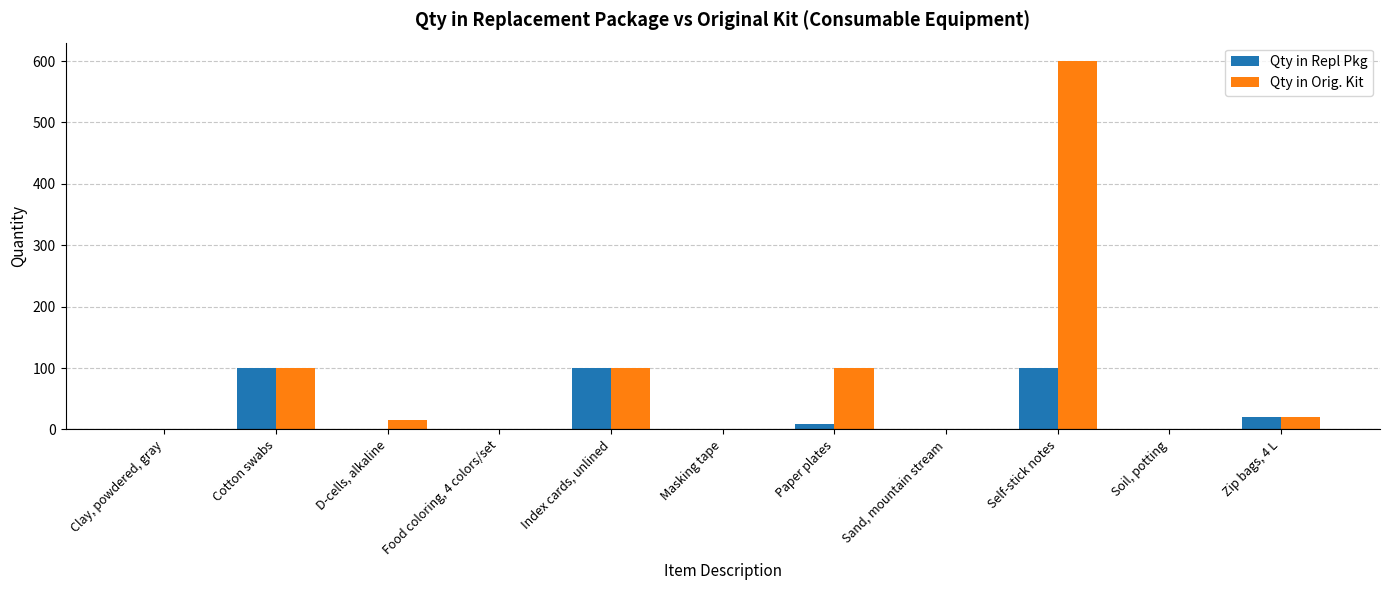

What is the maximum value for Qty in Orig. Kit?

600